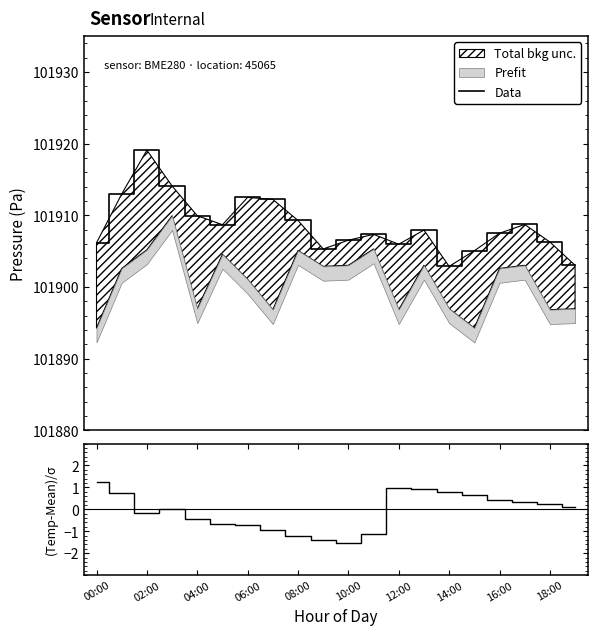

True or false: (Temp-Mean)/σ and Data intersect in this chart.

False